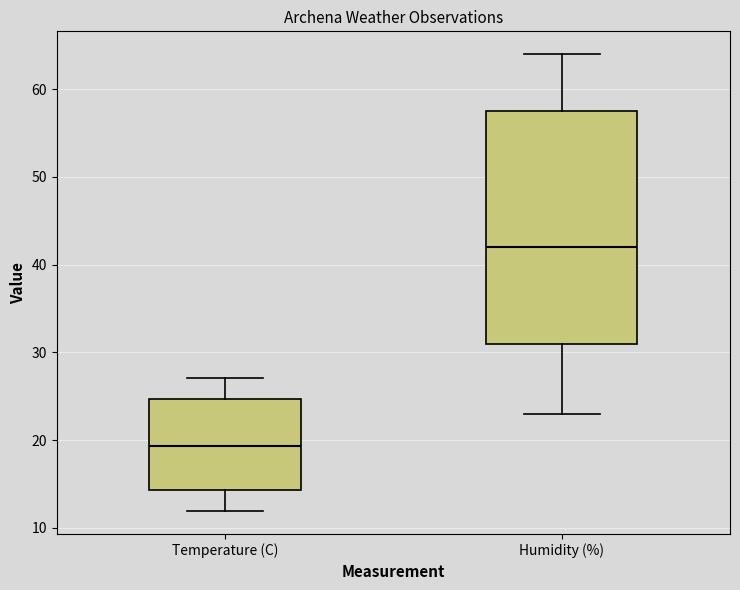

Reading left to right, transcribe this box plot: for each box, give where its median line is, the range the box spans, and where its two whiskers end, as read against the y-axis. The values are not printed on the chart, so give them approximately, as read against the axis.

Temperature (C): median 19, box 14 to 25, whiskers 12 to 27
Humidity (%): median 42, box 31 to 58, whiskers 23 to 64